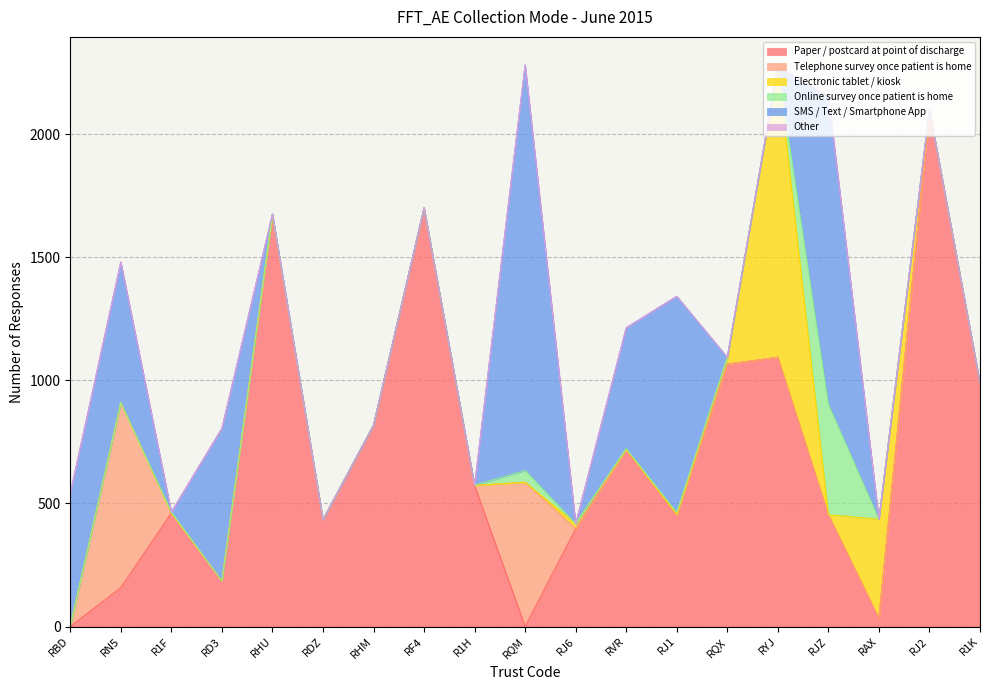

Reading left to right, transcribe all the data shown in this chart.

Paper / postcard at point of discharge: 0	158	461	185	1671	434	818	1701	573	0	397	720	455	1066	1094	454	33	2100	989
Telephone survey once patient is home: 0	752	0	0	0	0	0	0	0	586	0	0	0	0	0	0	0	0	0
Electronic tablet / kiosk: 0	0	0	0	0	0	0	0	0	0	21	0	0	23	1181	0	403	0	0
Online survey once patient is home: 0	0	4	0	5	0	0	0	1	48	0	3	9	5	0	449	0	0	0
SMS / Text / Smartphone App: 541	571	0	620	0	0	0	0	0	1648	0	491	878	0	0	1252	0	0	0
Other: 0	0	0	0	0	0	0	0	0	0	0	0	0	0	0	0	0	0	0